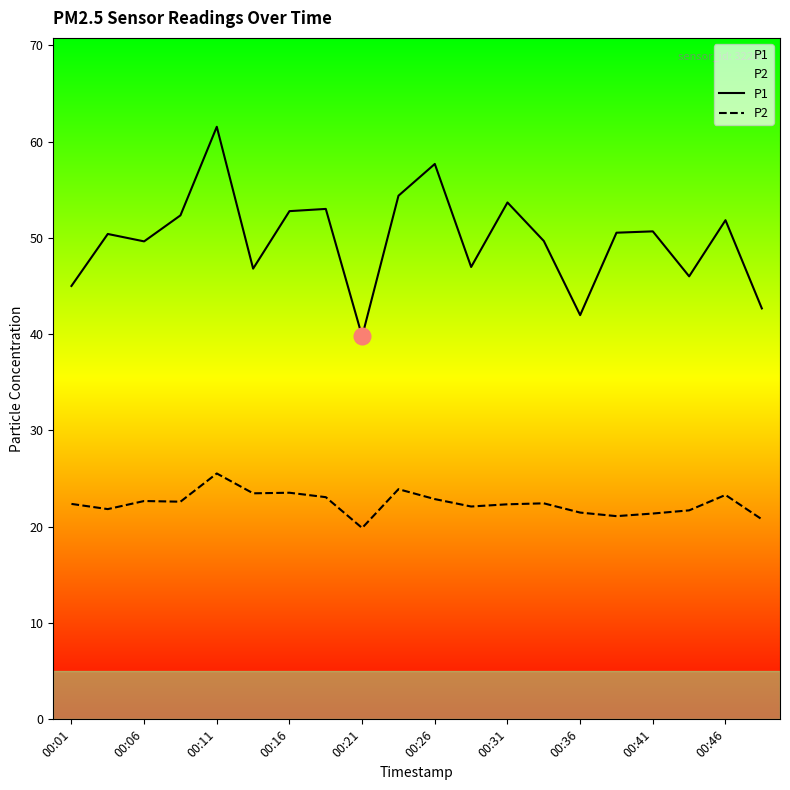

Where is P1 nearest to the value 50?

13